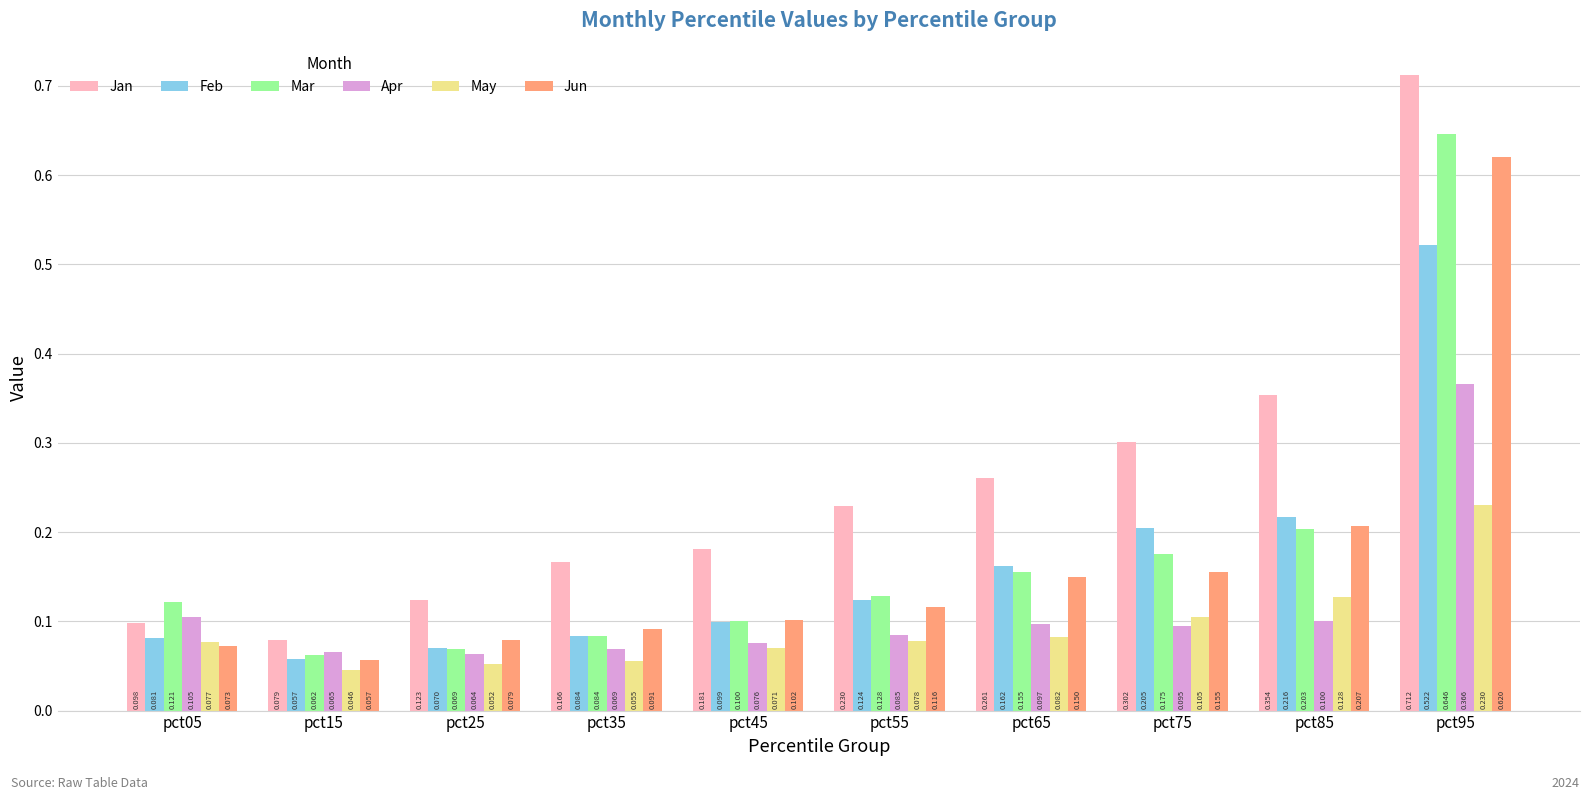

Which series has the largest range (max minus min)?

Jan